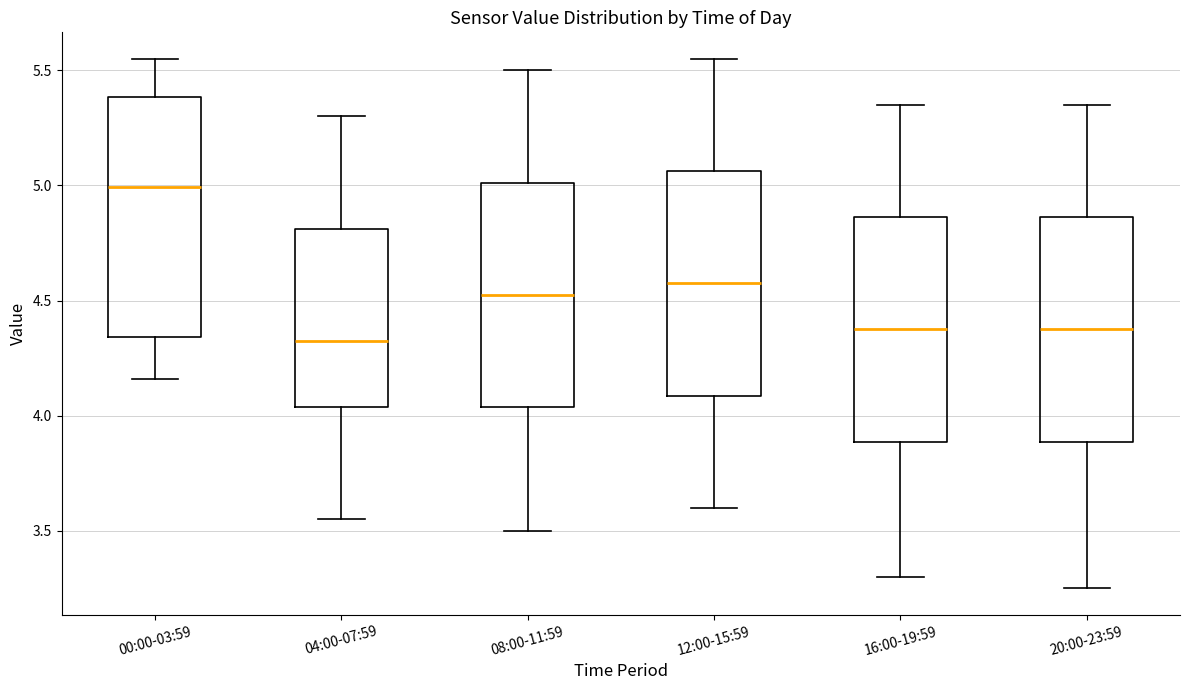

Which box has the highest median line?

00:00-03:59